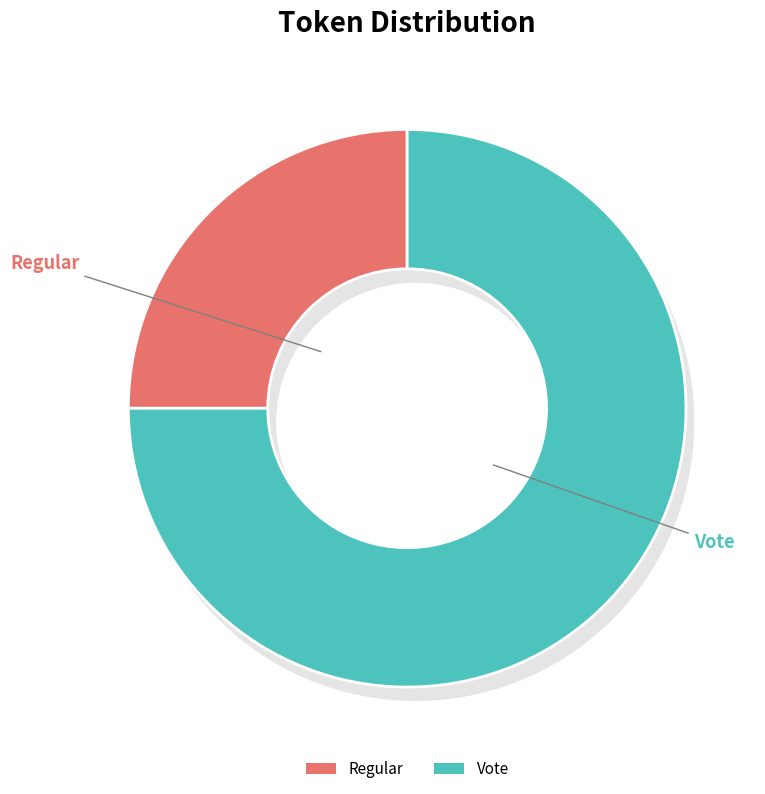

The Regular slice represents 16% of the pie. True or false?

False